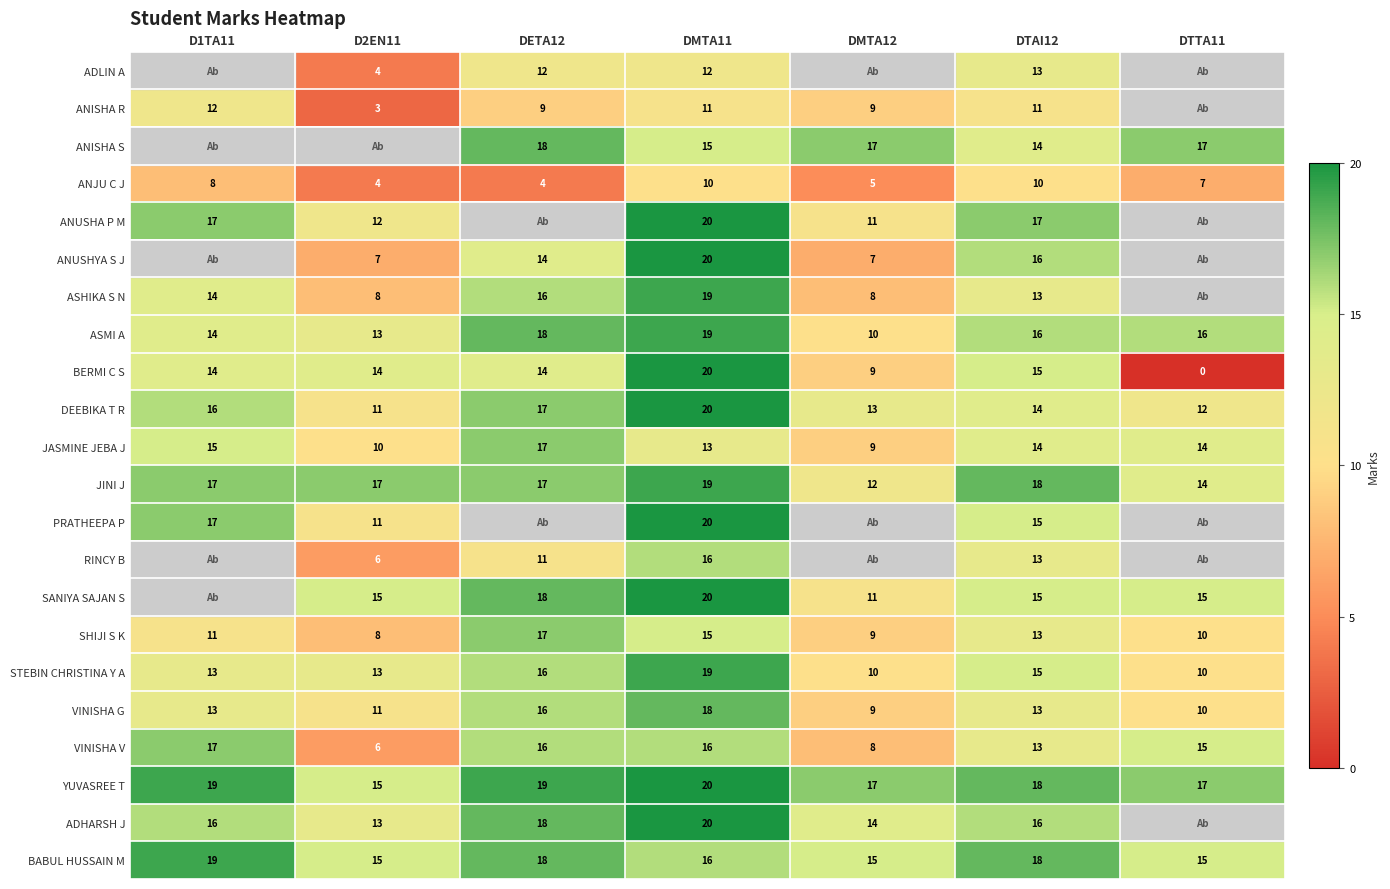

Where does the ASMI A series first go above 16?

DETA12